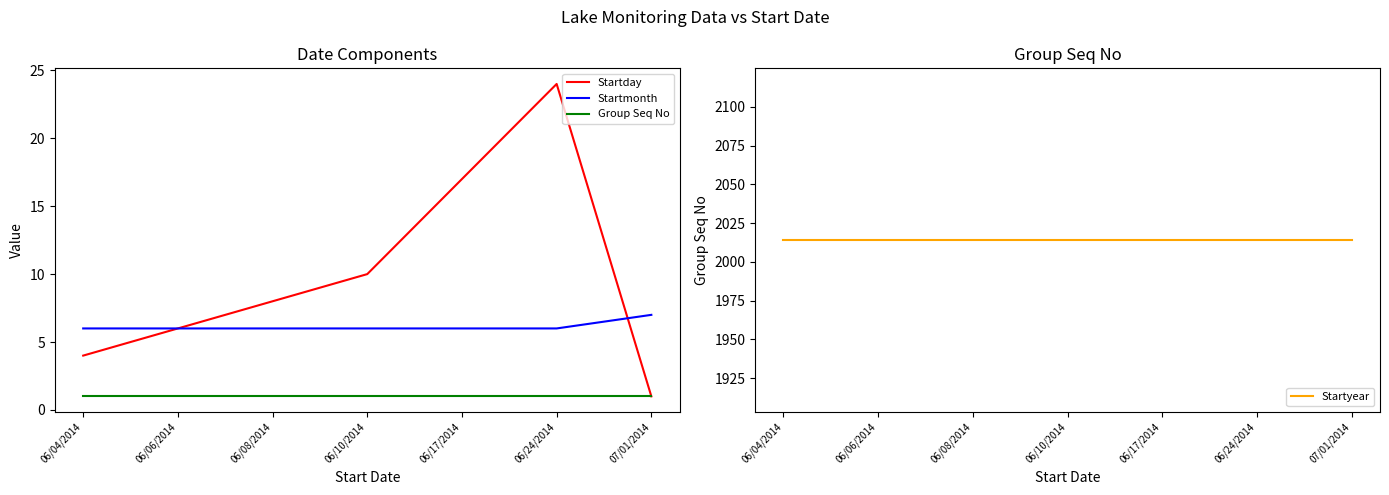

Is it true that Startday equals 6 at 06/04/2014?

False